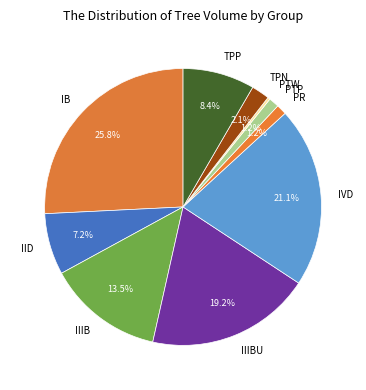

Does TPP represent more than half of the total?

No